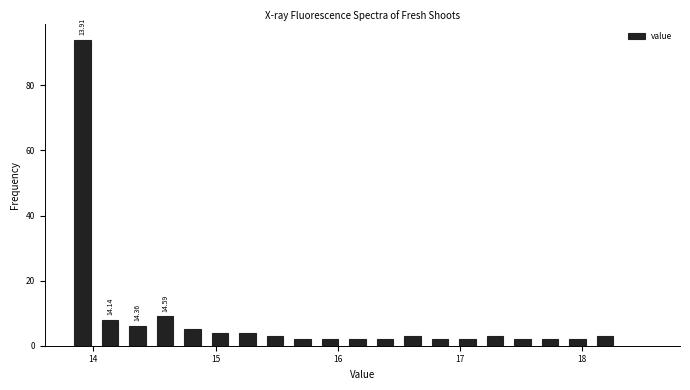

Read against the x-axis, roughly where is the centre of the tallest bar?

13.9